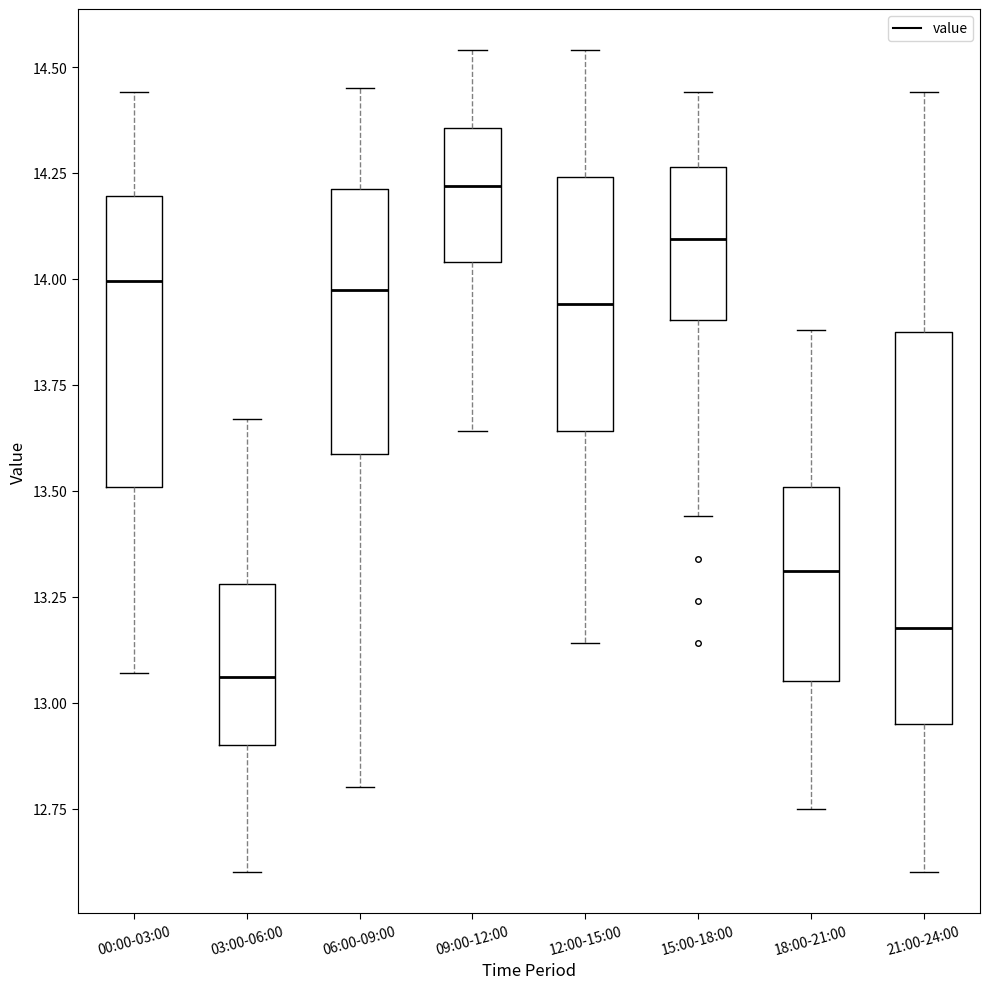

Reading left to right, read every box against the y-axis: the position of its median line, the range the box covers, and the ends of its whiskers. The values are not printed on the chart, so give them approximately, as read against the axis.

00:00-03:00: median 14.00, box 13.50 to 14.20, whiskers 13.05 to 14.45
03:00-06:00: median 13.05, box 12.90 to 13.30, whiskers 12.60 to 13.65
06:00-09:00: median 14.00, box 13.60 to 14.20, whiskers 12.80 to 14.45
09:00-12:00: median 14.20, box 14.05 to 14.35, whiskers 13.65 to 14.55
12:00-15:00: median 13.95, box 13.65 to 14.25, whiskers 13.15 to 14.55
15:00-18:00: median 14.10, box 13.90 to 14.25, whiskers 13.45 to 14.45
18:00-21:00: median 13.30, box 13.05 to 13.50, whiskers 12.75 to 13.90
21:00-24:00: median 13.20, box 12.95 to 13.90, whiskers 12.60 to 14.45